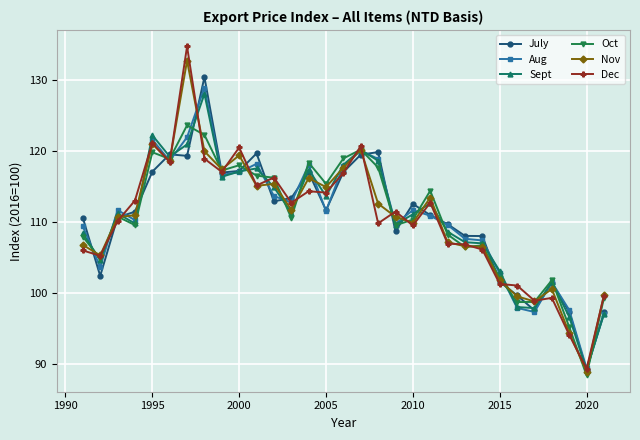

What is the value of the Oct point at the 2nd from the left?

104.8